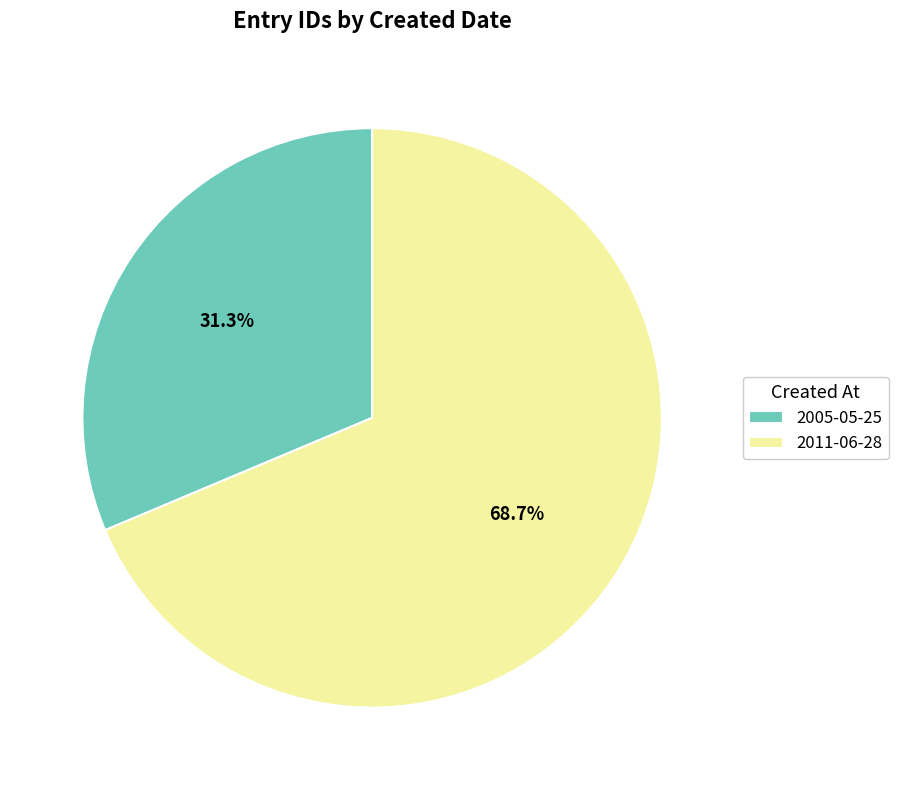

How many segments does this pie chart have?

2